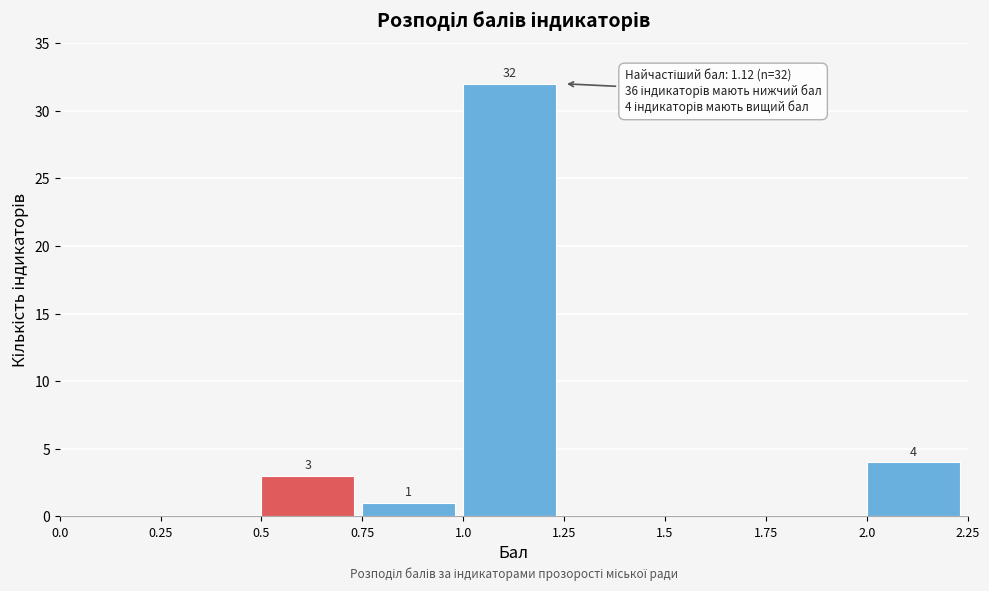

Which range on the x-axis has the tallest bar?

1.0 to 1.25